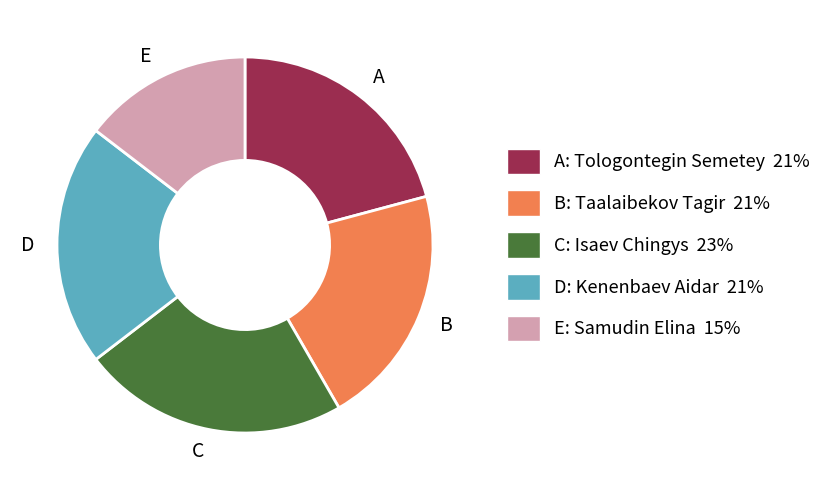

Is there any slice that represents more than half of the pie?

No